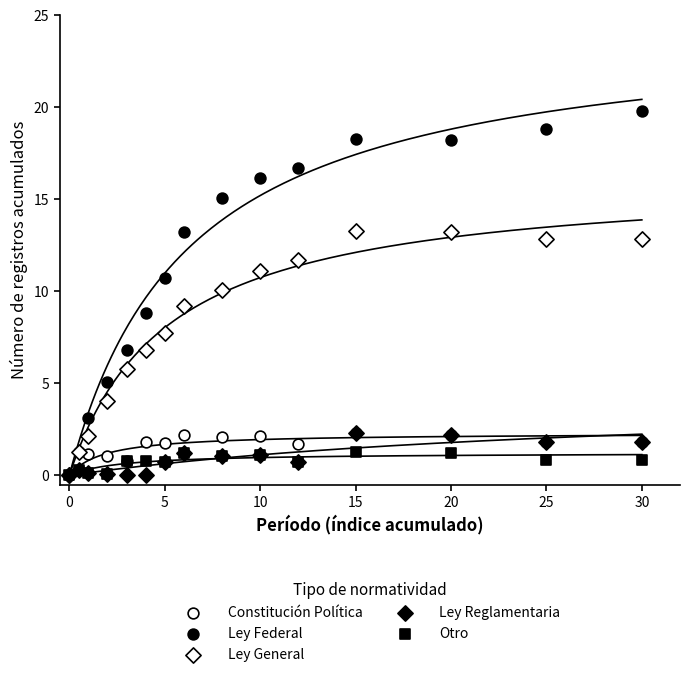

Which series contains the lowest Y value?

Constitución Política